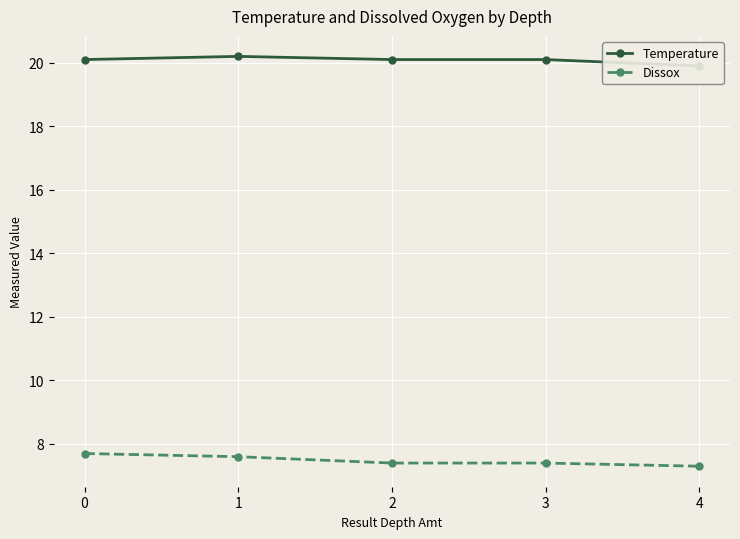

Rank the categories by Temperature value from highest to lowest.

1, 0, 2, 3, 4